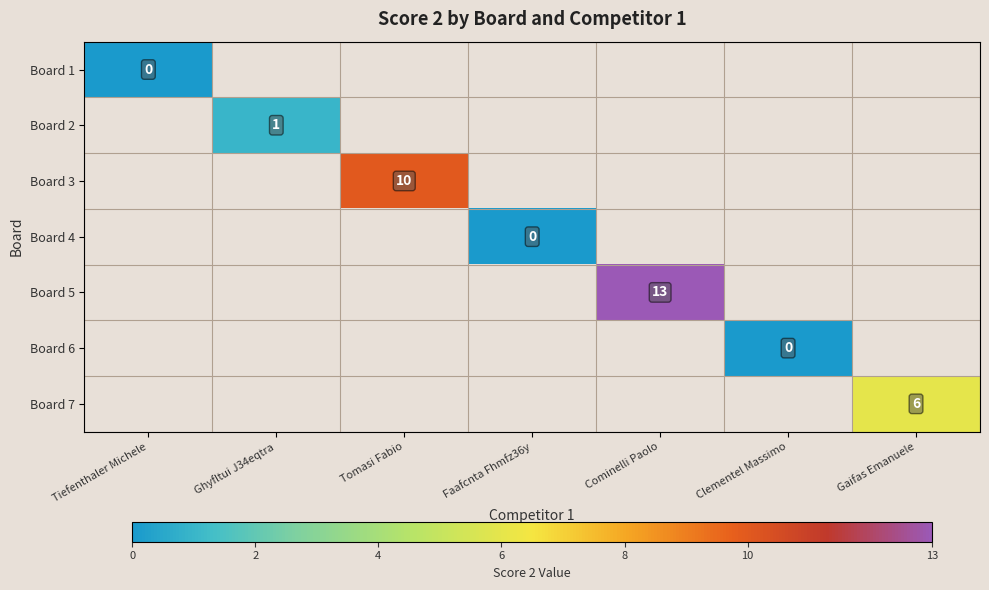

The Board 7 series shows 2 at Gaifas Emanuele. True or false?

False